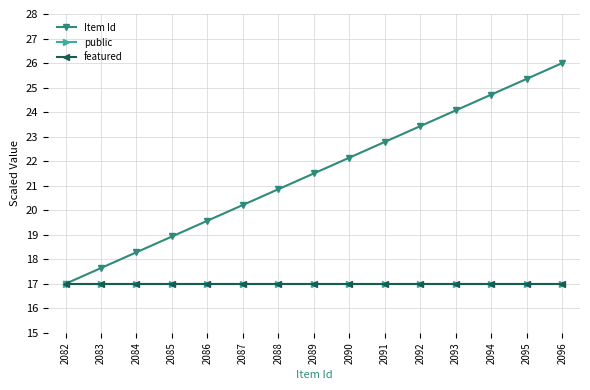

The public series shows 17.0 at 2083. True or false?

True